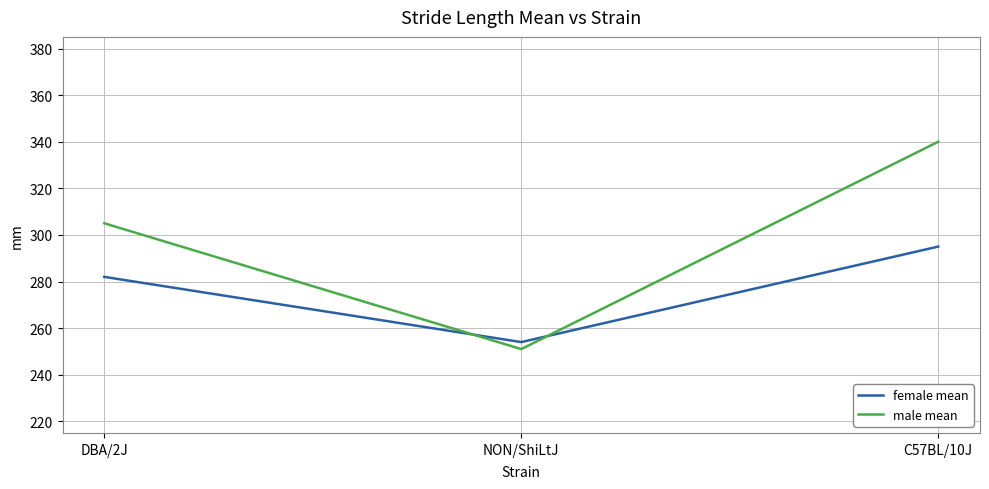

What is the spread (max minus min) of values at C57BL/10J?

45